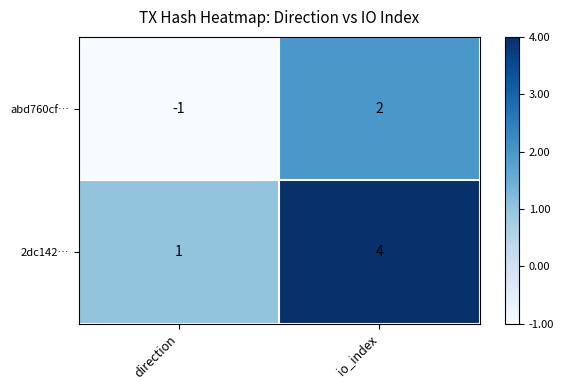

Which label corresponds to the smallest value in the chart?

direction